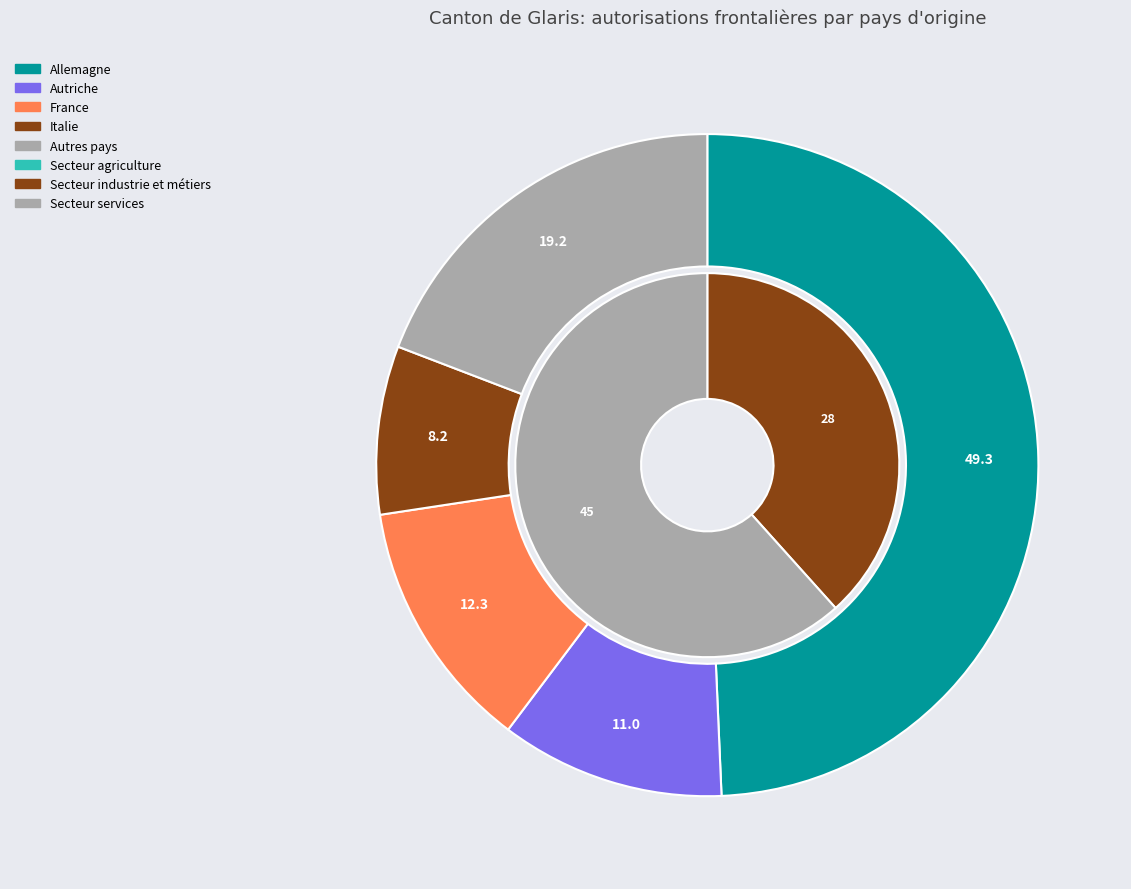

Combined, do Autriche and Autres pays account for over 50%?

No